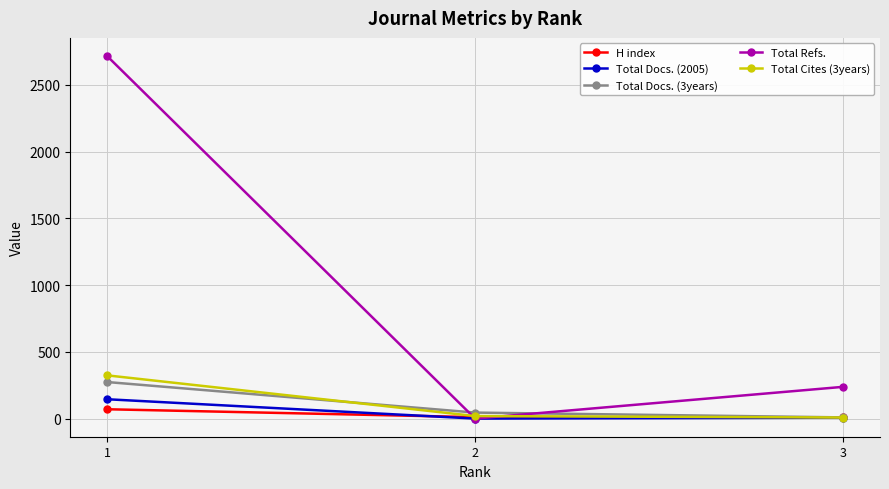

List the series in order of their peak value, lowest first.

H index, Total Docs. (2005), Total Docs. (3years), Total Cites (3years), Total Refs.